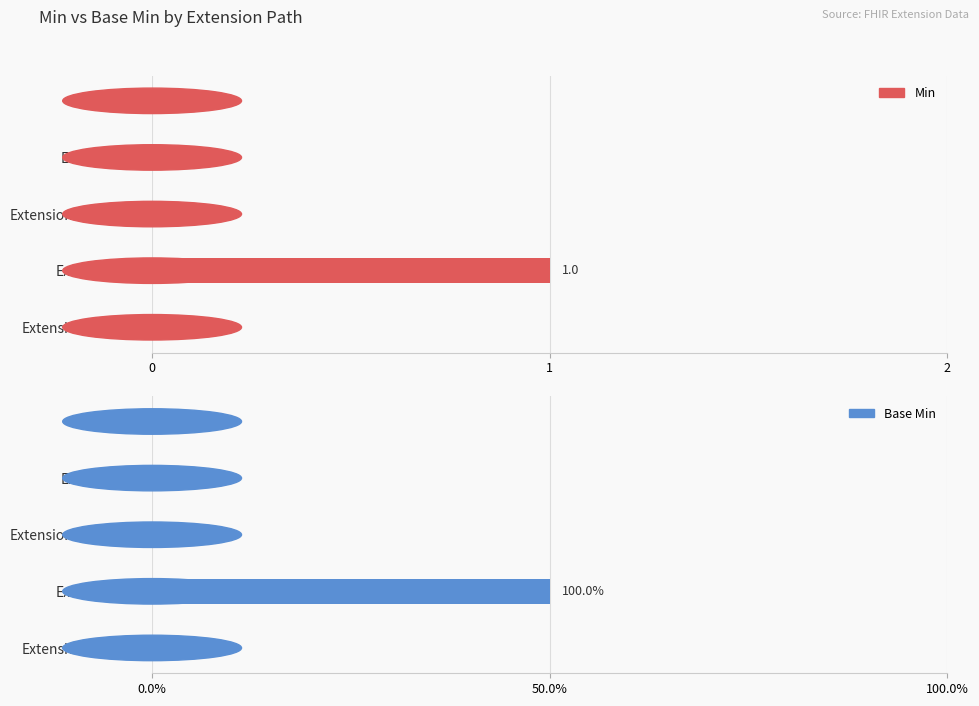

What are all the series names shown in the legend?

Min, Base Min